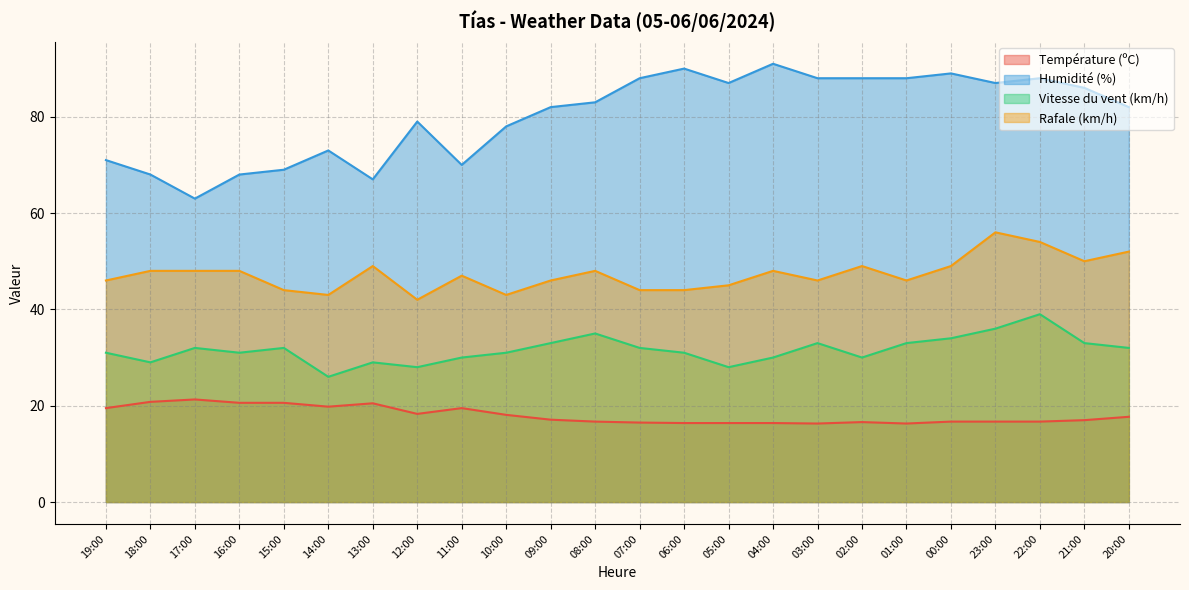

Reading right to left, what are all the values shown in this chart?

Température (ºC): 20:00=17.7	21:00=17.0	22:00=16.7	23:00=16.7	00:00=16.7	01:00=16.3	02:00=16.6	03:00=16.3	04:00=16.4	05:00=16.4	06:00=16.4	07:00=16.5	08:00=16.7	09:00=17.1	10:00=18.1	11:00=19.5	12:00=18.3	13:00=20.5	14:00=19.8	15:00=20.6	16:00=20.6	17:00=21.3	18:00=20.8	19:00=19.5
Humidité (%): 20:00=82.0	21:00=86.0	22:00=88.0	23:00=87.0	00:00=89.0	01:00=88.0	02:00=88.0	03:00=88.0	04:00=91.0	05:00=87.0	06:00=90.0	07:00=88.0	08:00=83.0	09:00=82.0	10:00=78.0	11:00=70.0	12:00=79.0	13:00=67.0	14:00=73.0	15:00=69.0	16:00=68.0	17:00=63.0	18:00=68.0	19:00=71.0
Vitesse du vent (km/h): 20:00=32.0	21:00=33.0	22:00=39.0	23:00=36.0	00:00=34.0	01:00=33.0	02:00=30.0	03:00=33.0	04:00=30.0	05:00=28.0	06:00=31.0	07:00=32.0	08:00=35.0	09:00=33.0	10:00=31.0	11:00=30.0	12:00=28.0	13:00=29.0	14:00=26.0	15:00=32.0	16:00=31.0	17:00=32.0	18:00=29.0	19:00=31.0
Rafale (km/h): 20:00=52.0	21:00=50.0	22:00=54.0	23:00=56.0	00:00=49.0	01:00=46.0	02:00=49.0	03:00=46.0	04:00=48.0	05:00=45.0	06:00=44.0	07:00=44.0	08:00=48.0	09:00=46.0	10:00=43.0	11:00=47.0	12:00=42.0	13:00=49.0	14:00=43.0	15:00=44.0	16:00=48.0	17:00=48.0	18:00=48.0	19:00=46.0